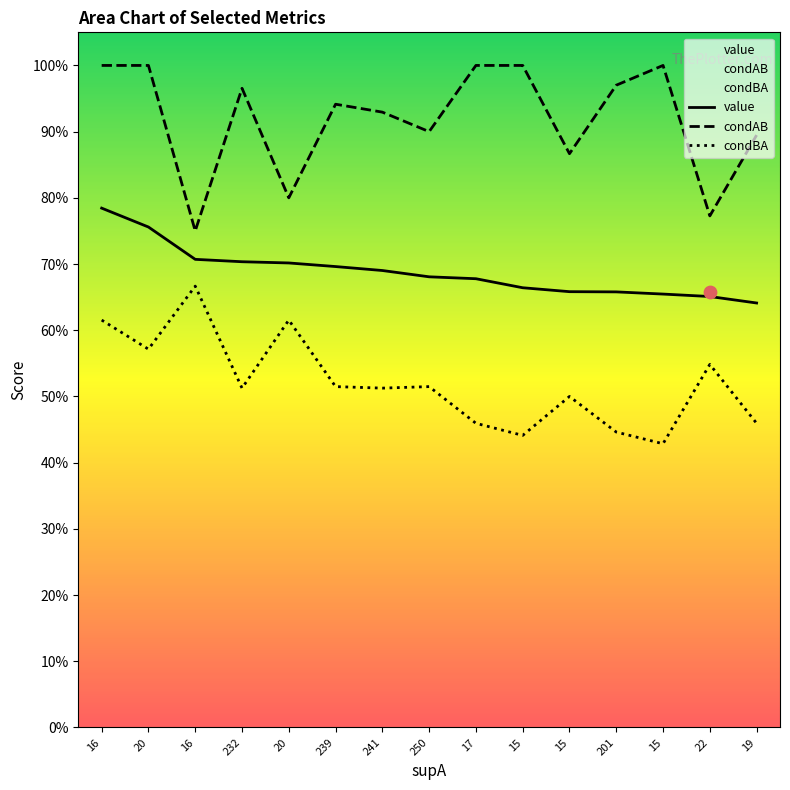

Which series has the widest spread of Y values?

condAB